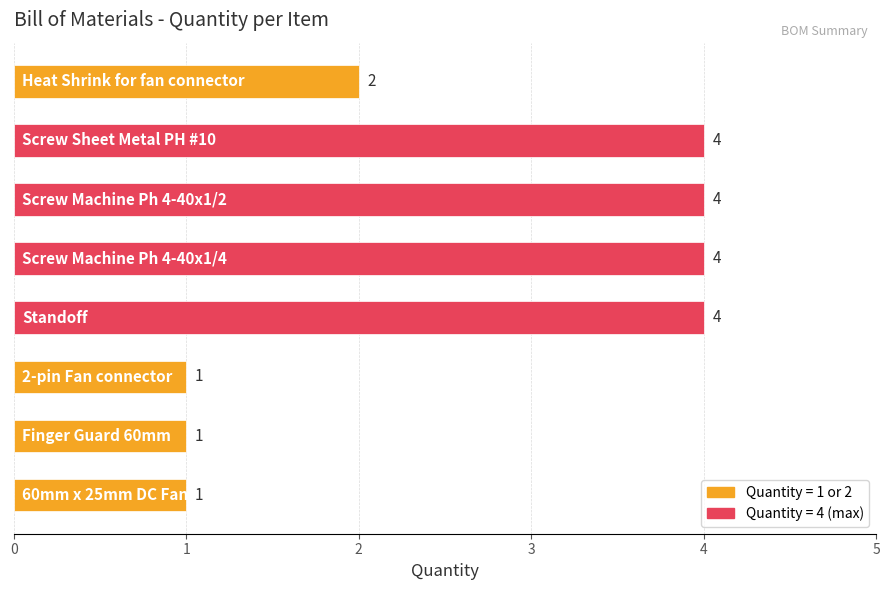

What is the sum of all values?

21